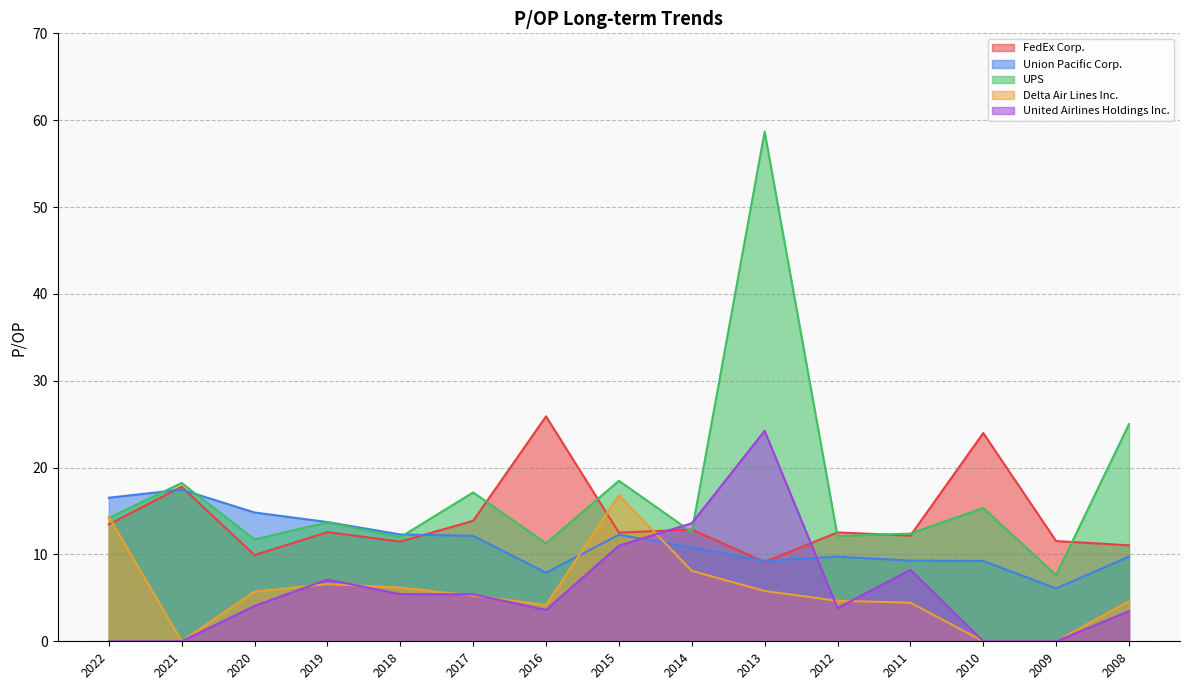

What is the approximate value of FedEx Corp. at 2016?

25.9